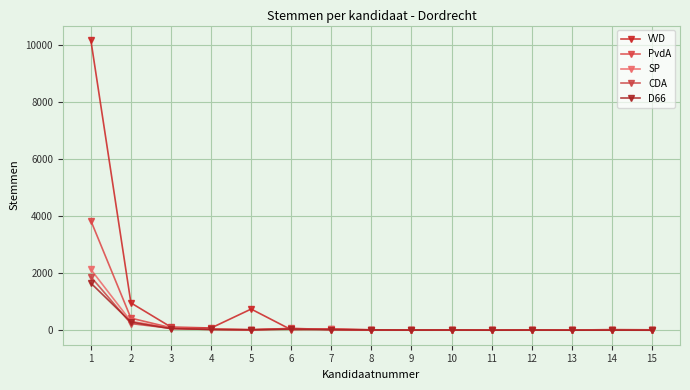

How many data points does each series have?

15